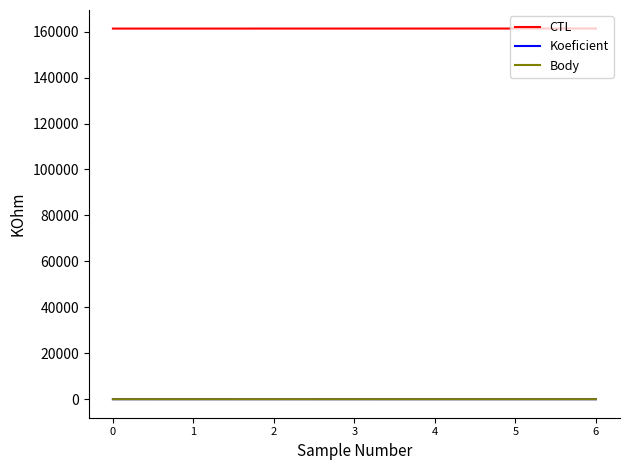

What is the maximum value for CTL?

161337